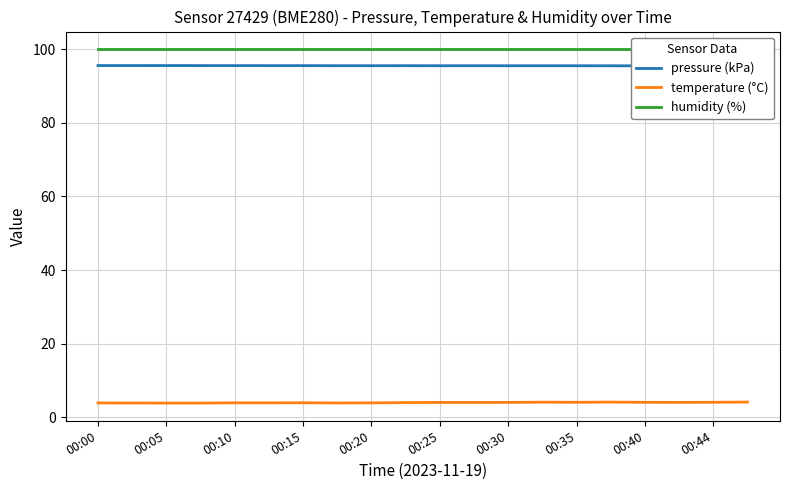

What position from the right is 11?

9